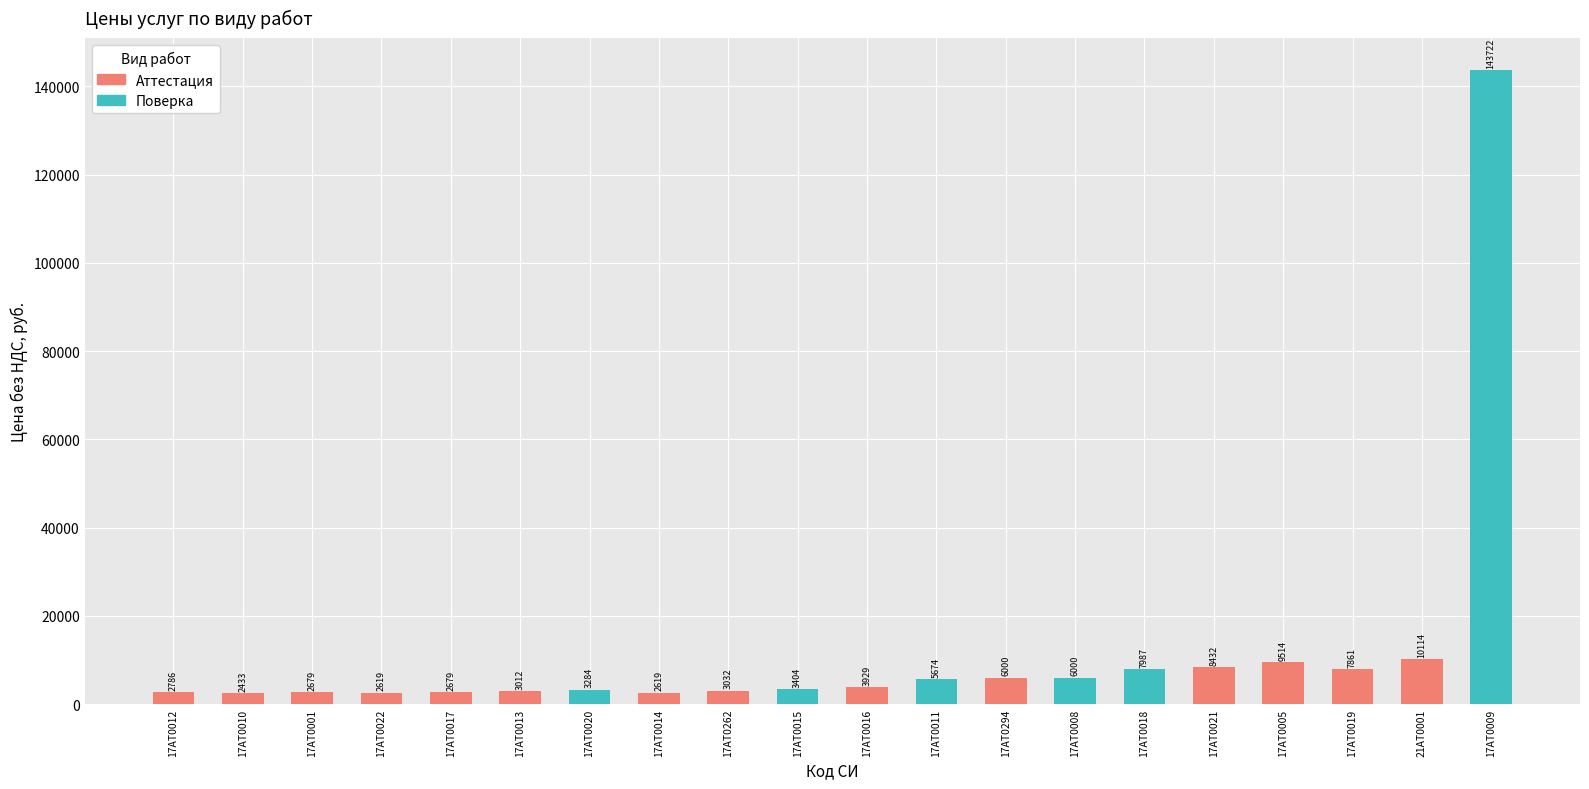

Where is Поверка nearest to the value 71920?

17АТ0018